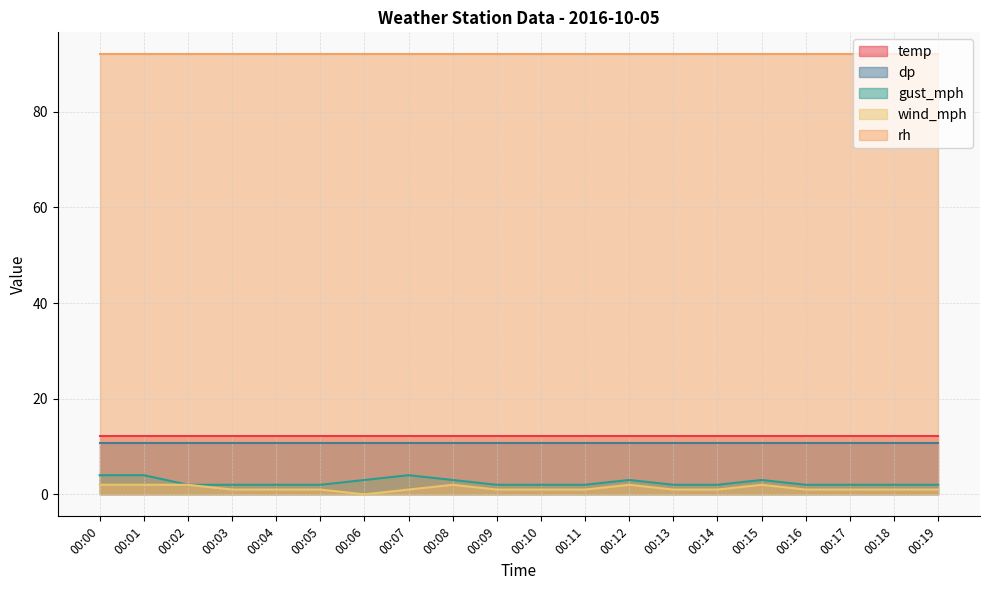

True or false: dp and temp intersect in this chart.

False